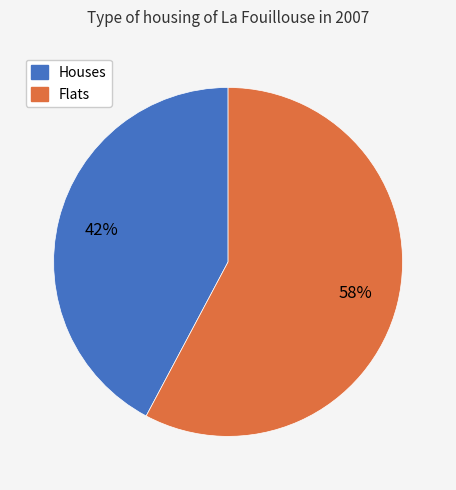

To the nearest percent, what is the difference between the largest and smallest slice percentages?

16%